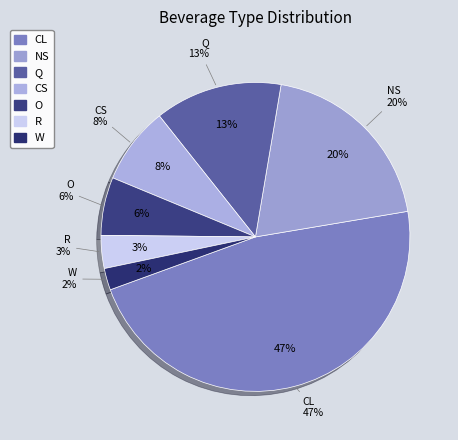

Is NS the majority of the pie?

No